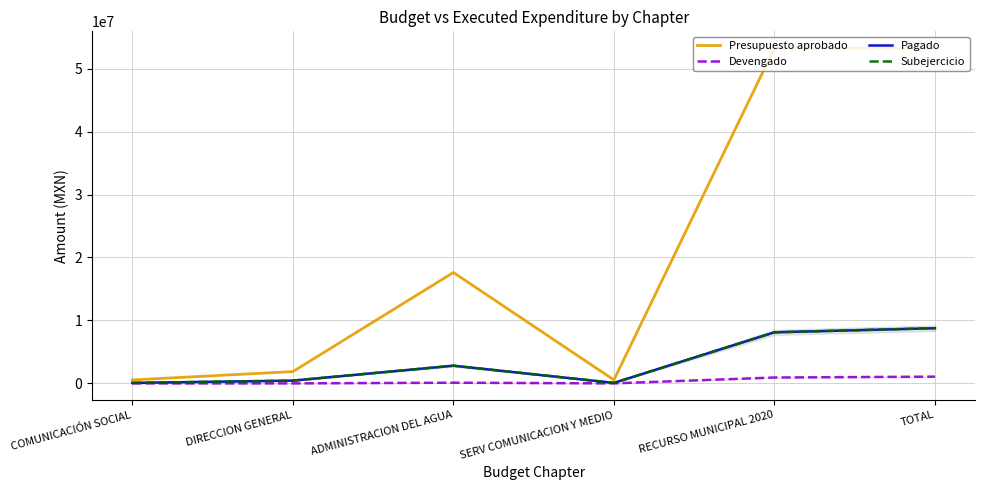

True or false: Presupuesto aprobado and Devengado cross at least once.

False